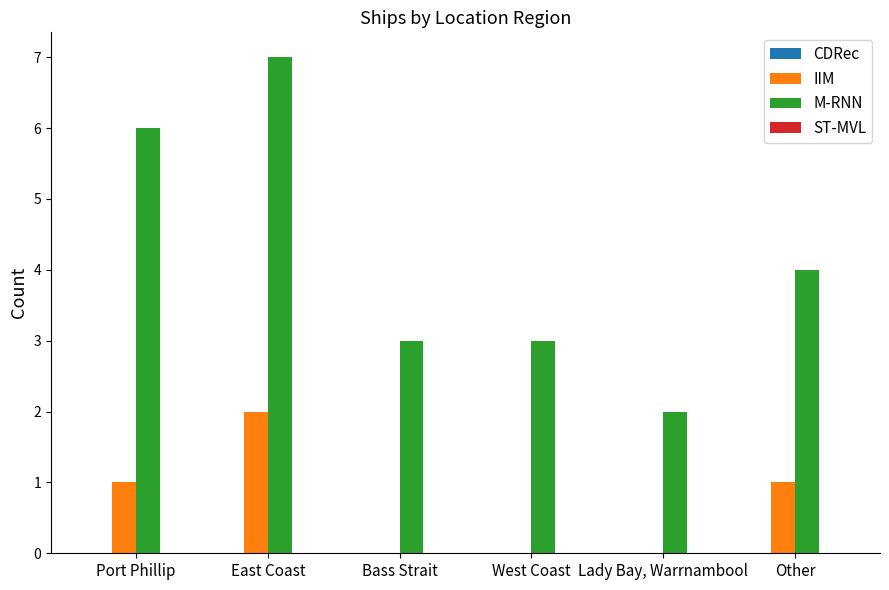

Reading left to right, list all the values displayed in this chart.

IIM: Port Phillip=1	East Coast=2	Bass Strait=0	West Coast=0	Lady Bay, Warrnambool=0	Other=1
M-RNN: Port Phillip=6	East Coast=7	Bass Strait=3	West Coast=3	Lady Bay, Warrnambool=2	Other=4